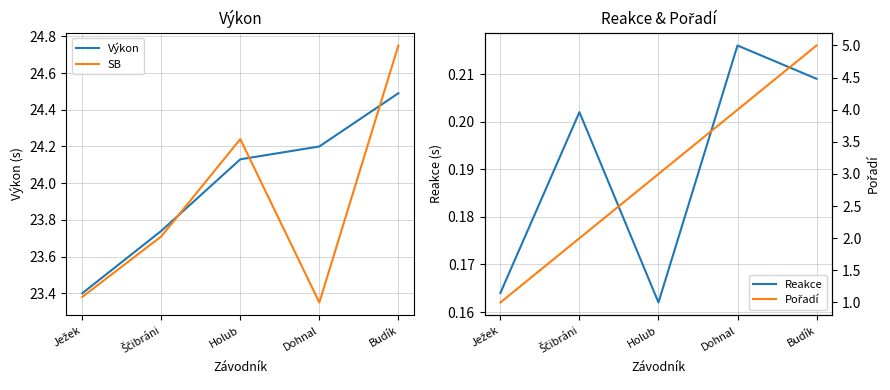

What is the label of the 2nd point from the left?

Ščibráni